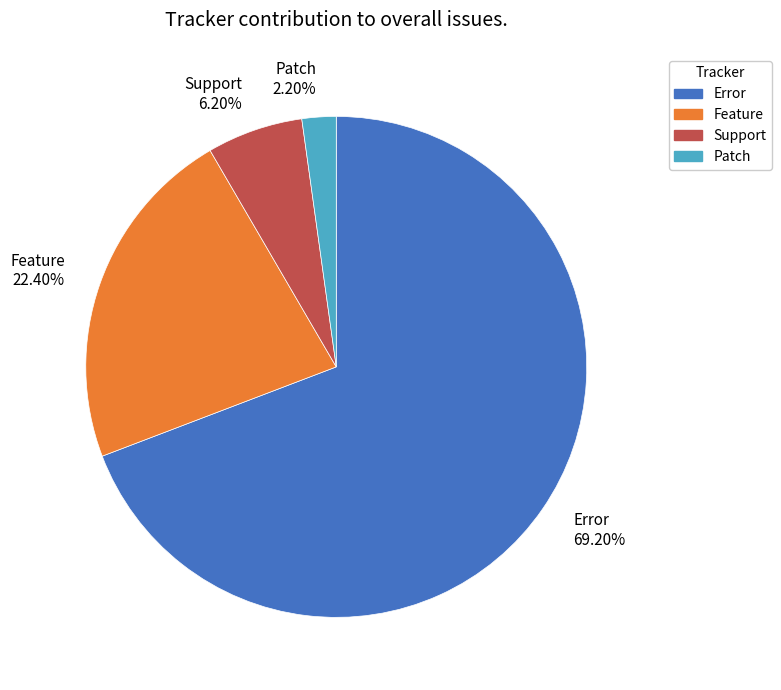

Which category has the smallest portion of the pie?

Patch